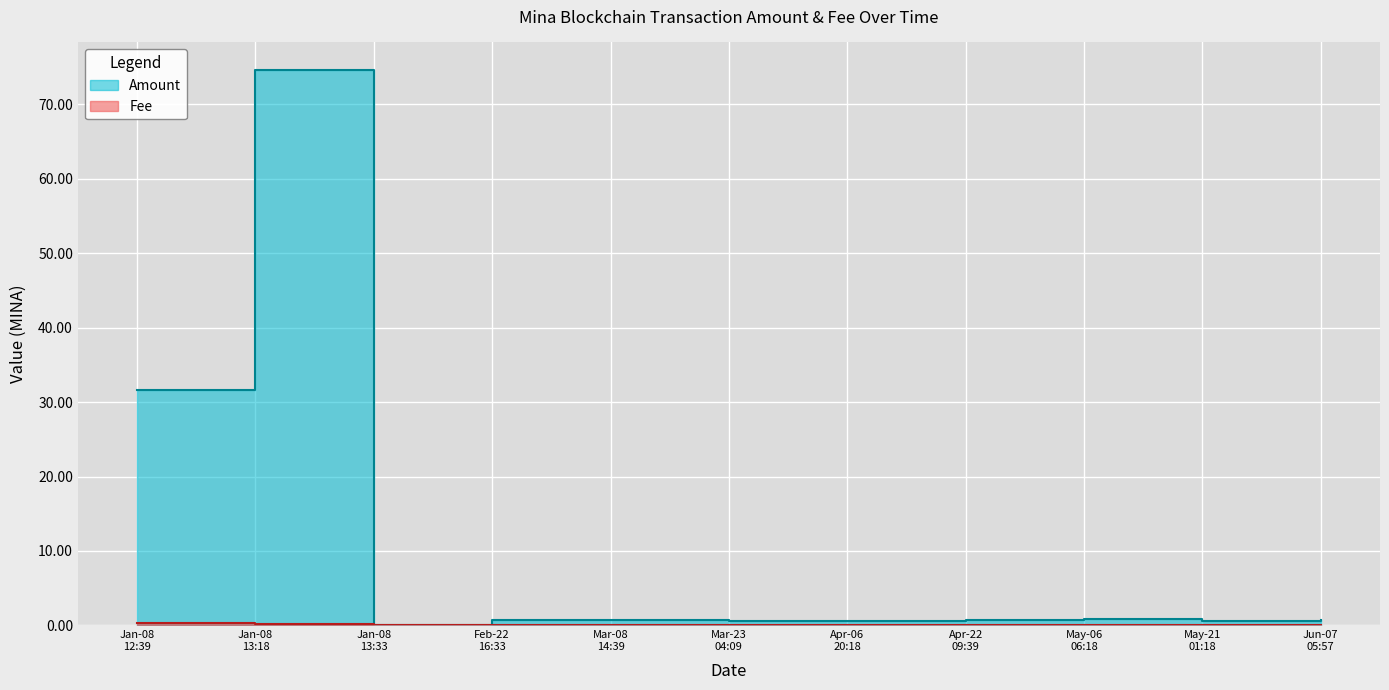

Rank the series by their average value, from lowest to highest.

Fee, Amount